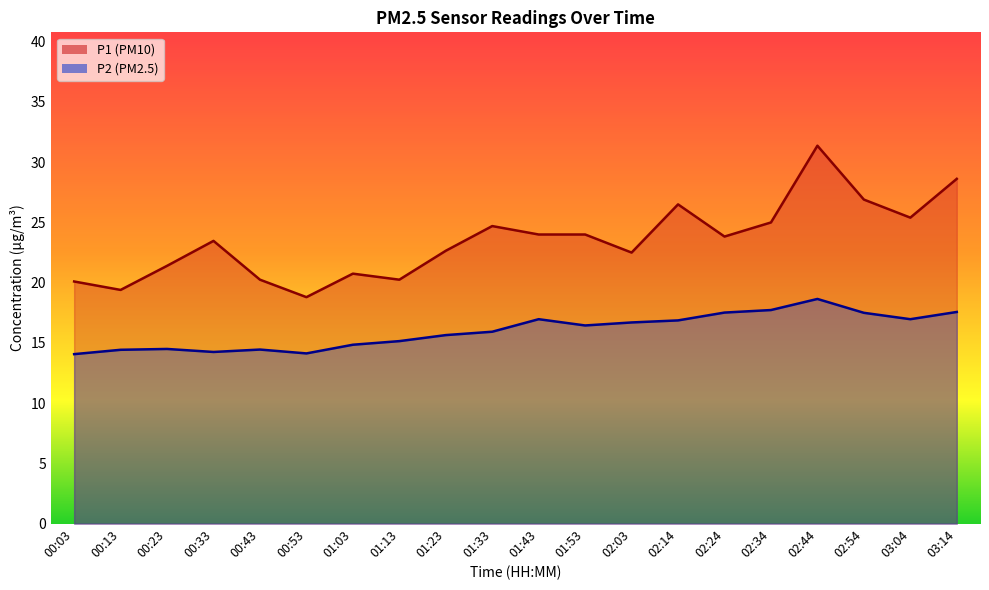

Which category has the highest value in the P1 series?

02:44